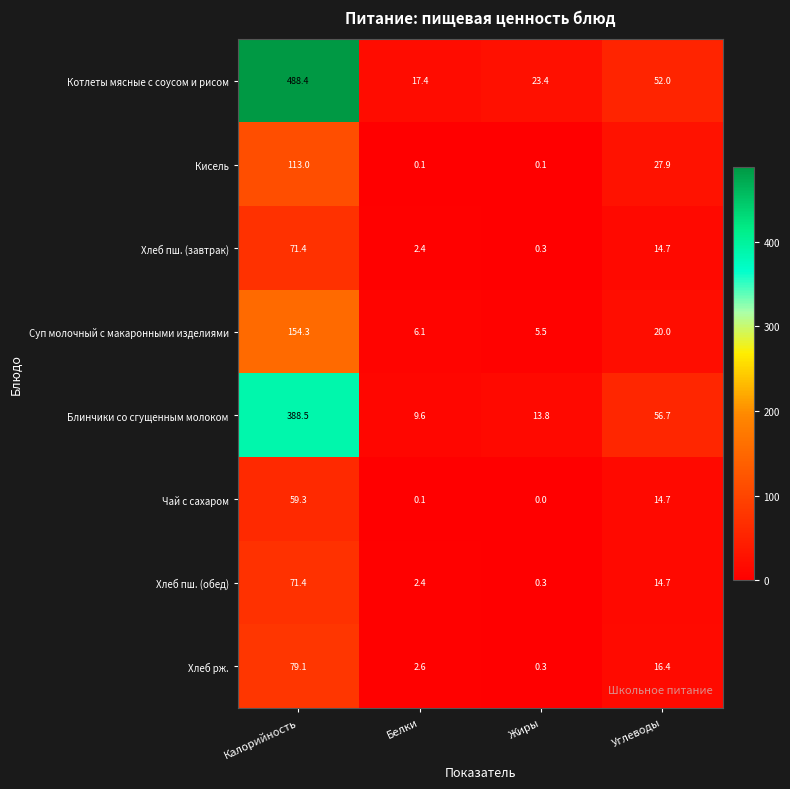

What is the maximum value shown in the chart?

488.4